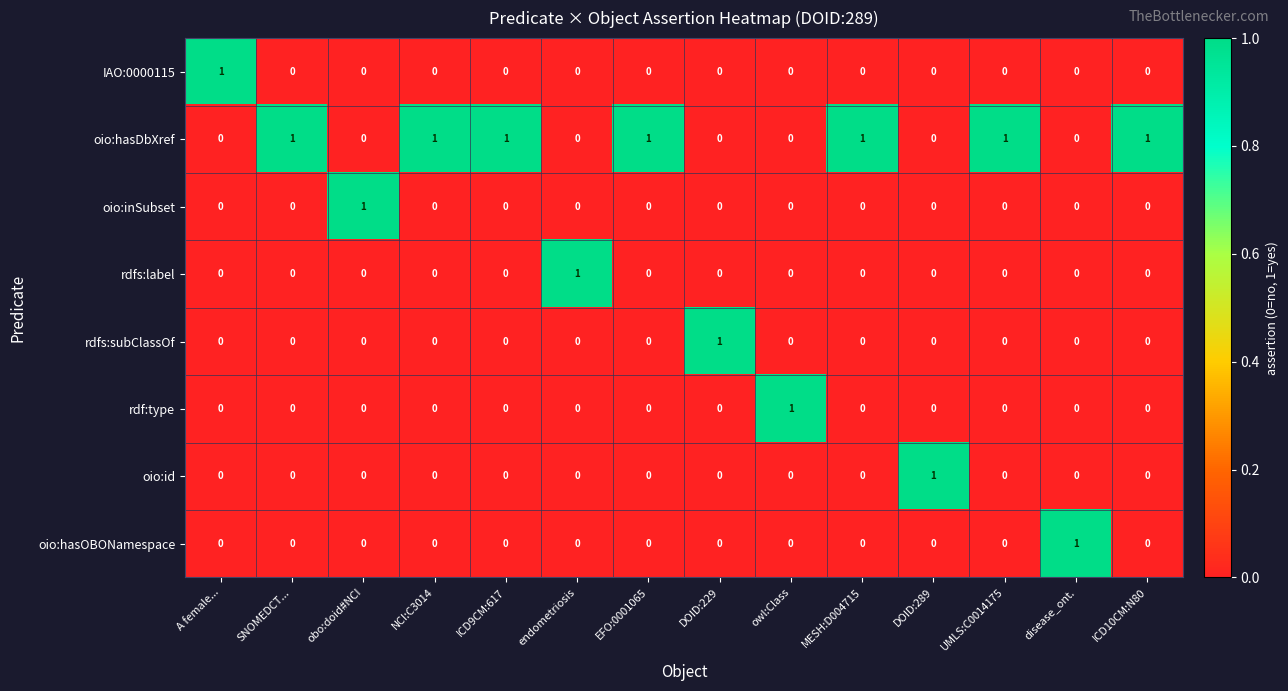

How many values in the oio:hasOBONamespace series exceed 0?

1